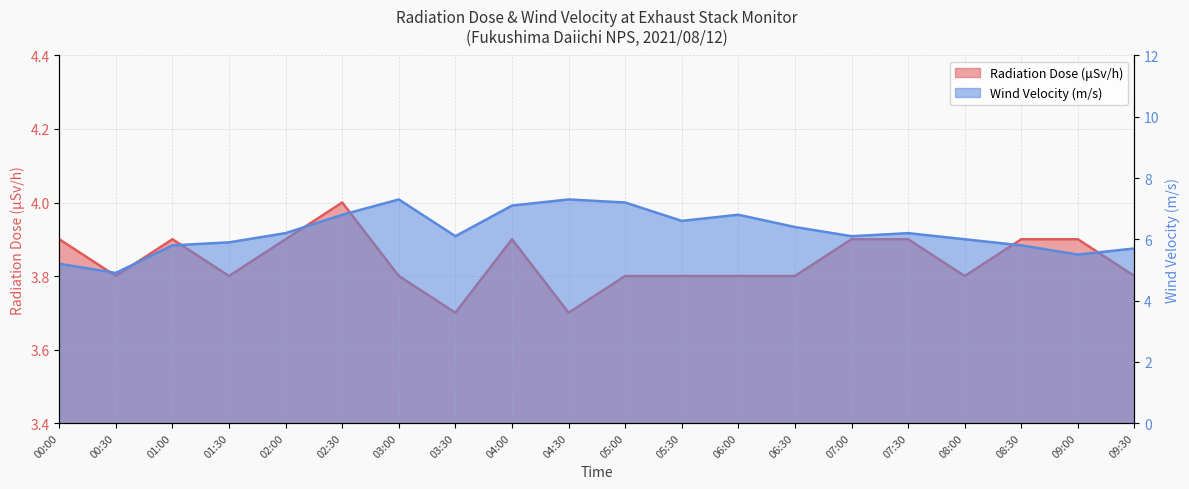

What position from the left is 01:00?

3